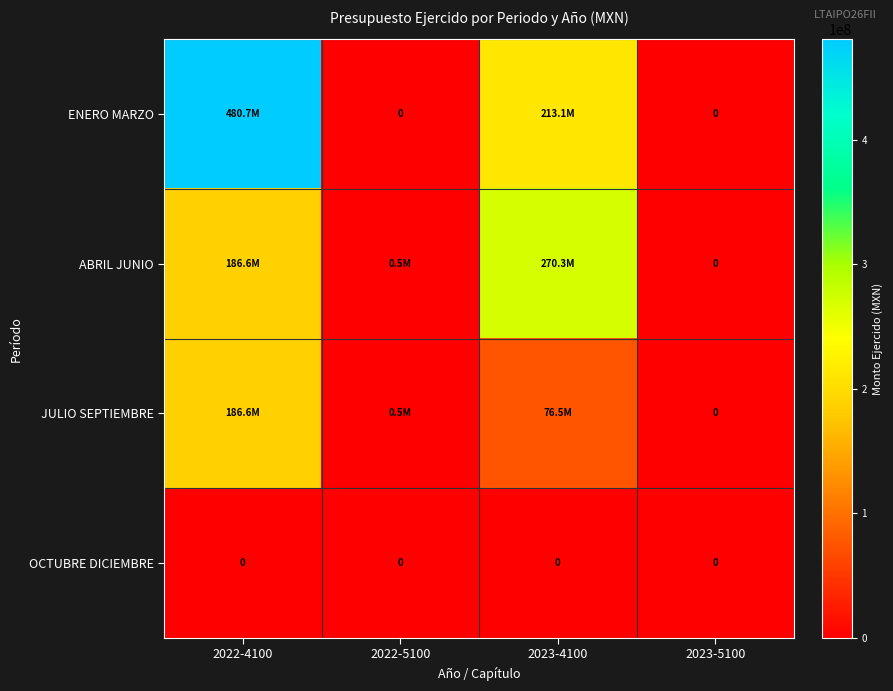

List the series in order of their overall mean, highest first.

ENERO MARZO, ABRIL JUNIO, JULIO SEPTIEMBRE, OCTUBRE DICIEMBRE